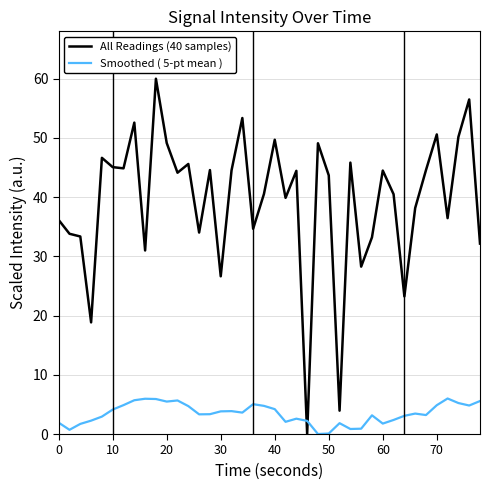

What is the difference between the second highest and minimum values in the All Readings (40 samples) series?

56.5